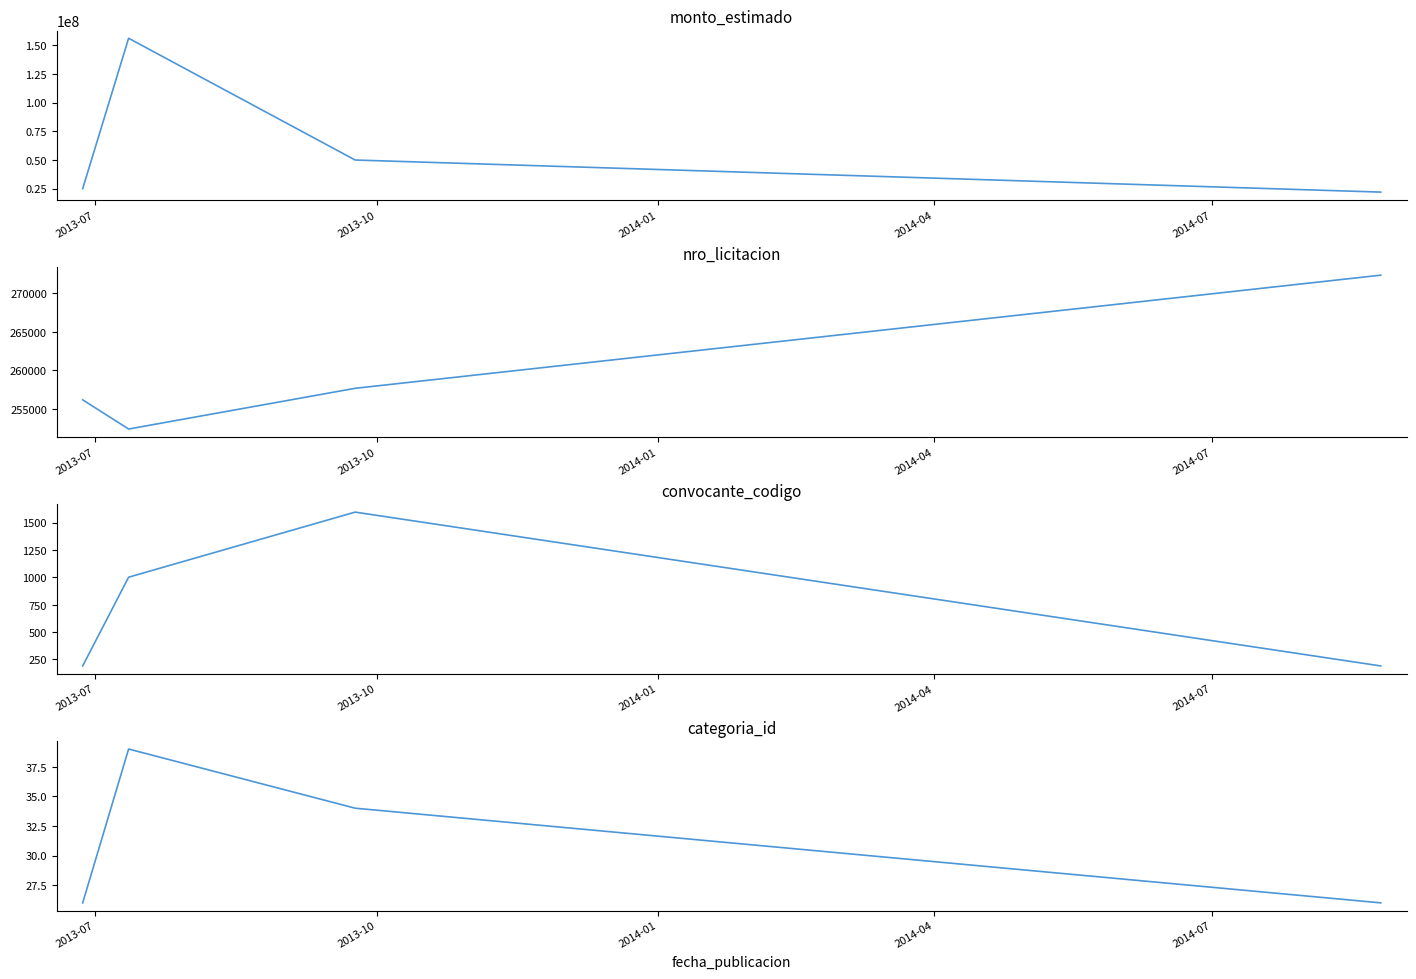

What is the minimum value for convocante_codigo?

191